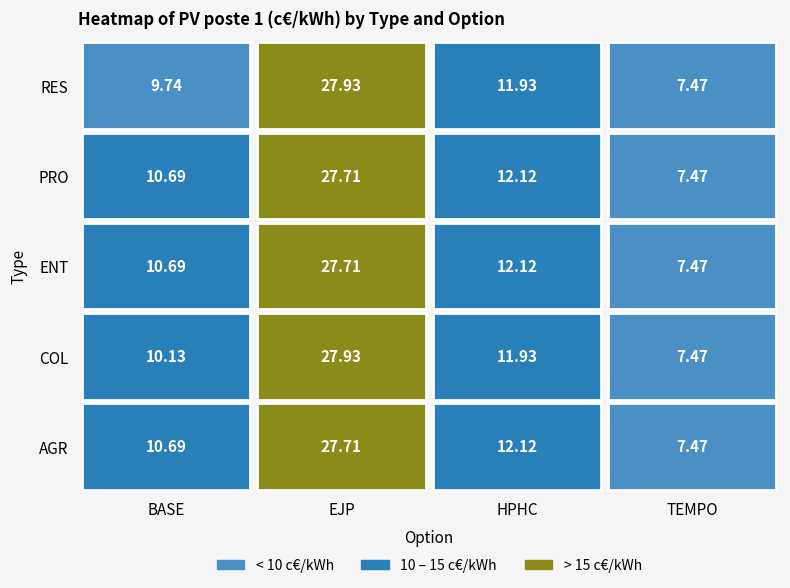

What is the maximum value shown in the chart?

27.9